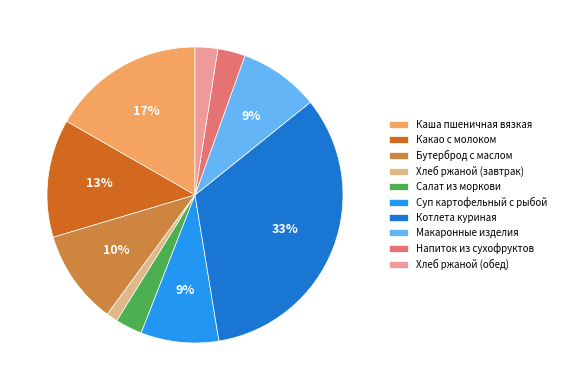

Count the number of slices in the pie.

10